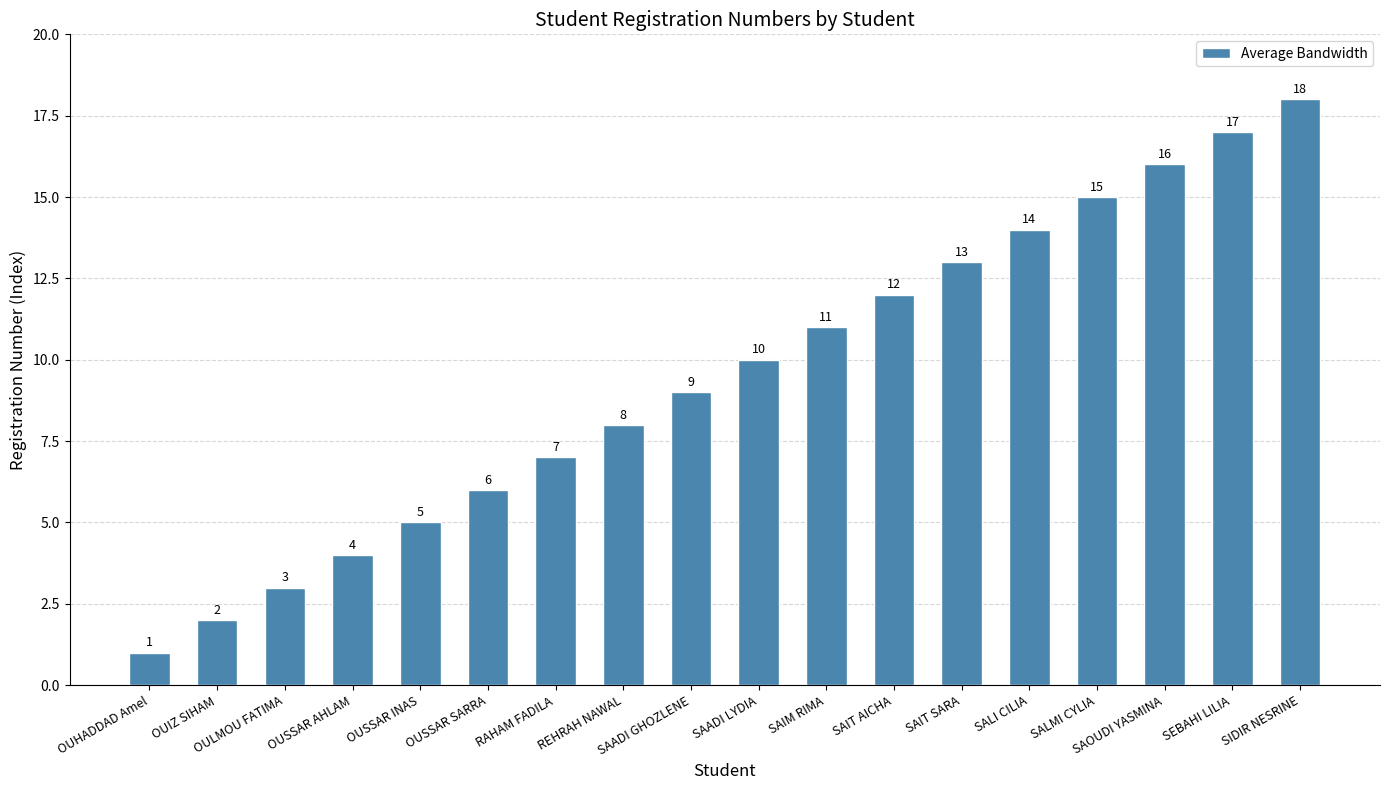

How many series are shown in this chart?

1